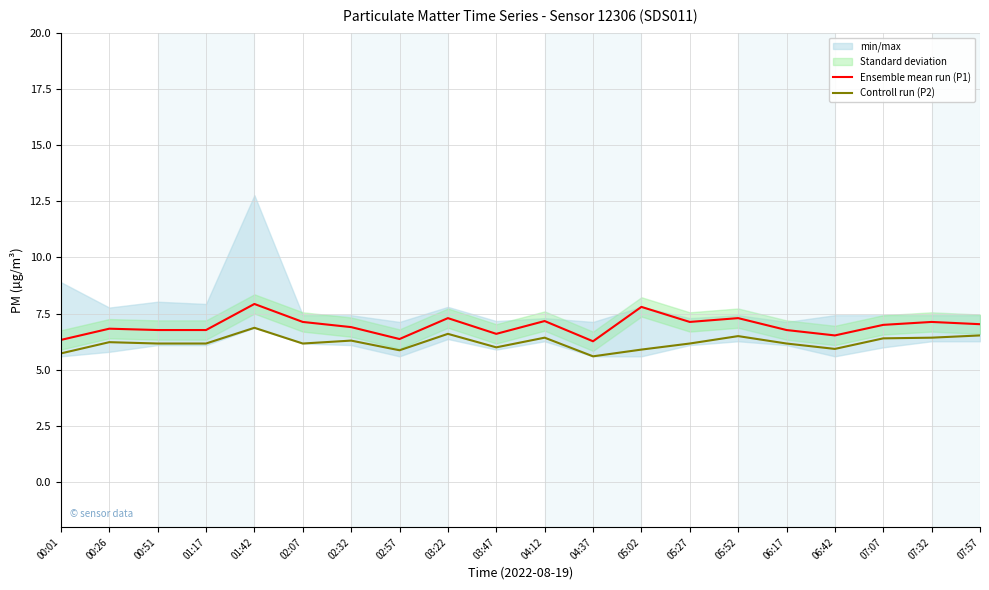

What is the minimum value for Controll run (P2)?

5.6